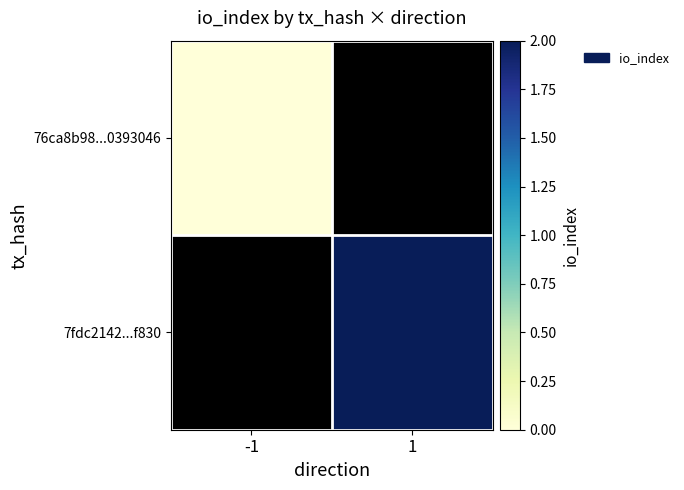

At -1, list the series in order from smallest to largest.

76ca8b98...0393046, 7fdc2142...f830